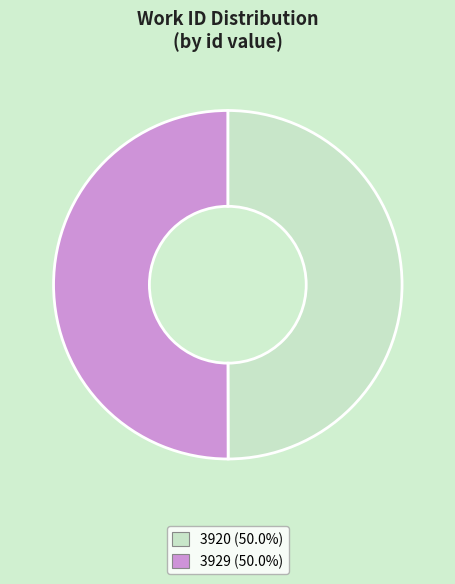

How many segments does this pie chart have?

2